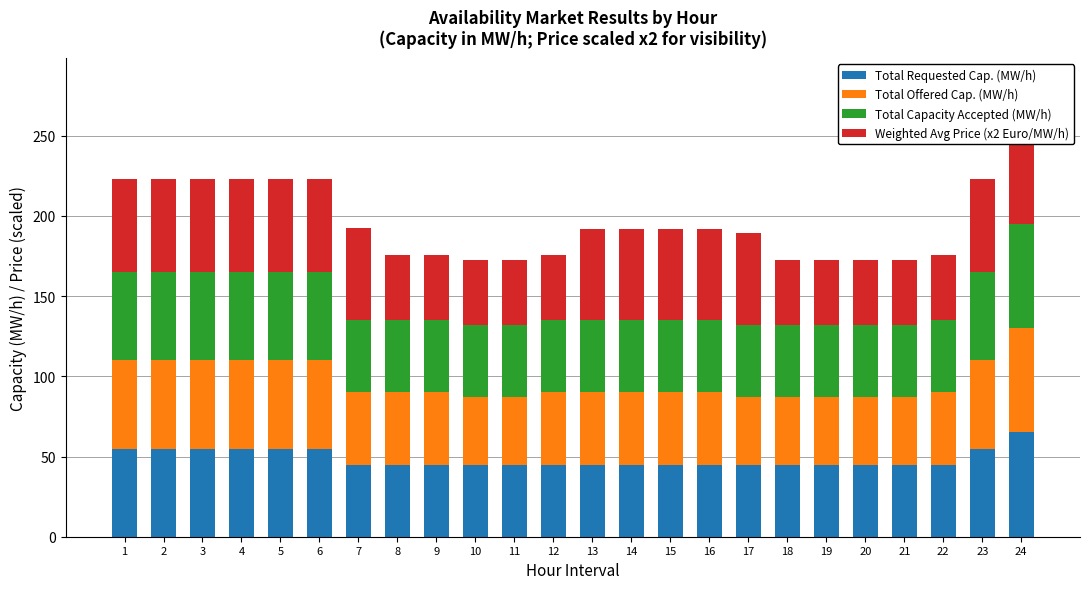

What are all the series names shown in the legend?

Total Requested Cap. (MW/h), Total Offered Cap. (MW/h), Total Capacity Accepted (MW/h), Weighted Avg Price (x2 Euro/MW/h)